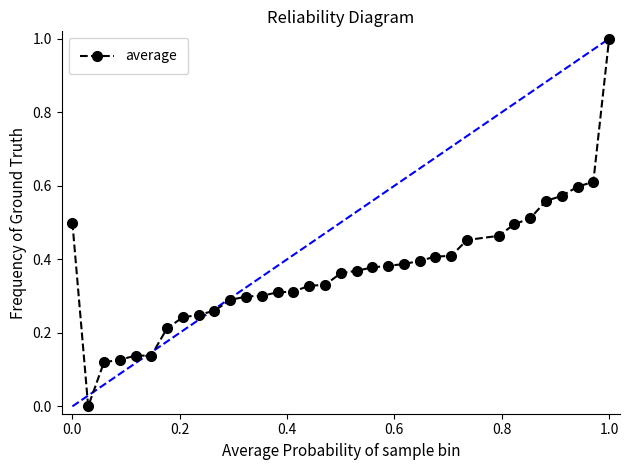

What is the difference between the maximum and minimum values?

1.0